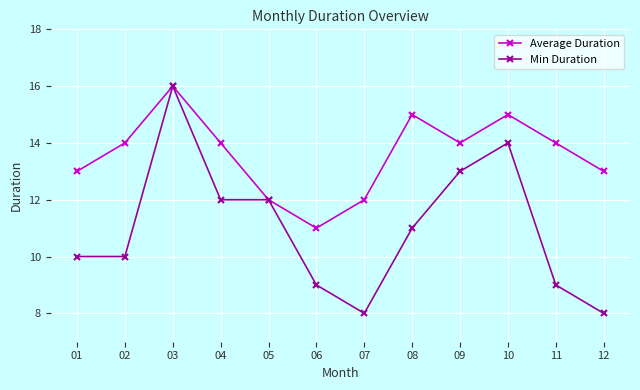

What is the sum of all Min Duration values?

132